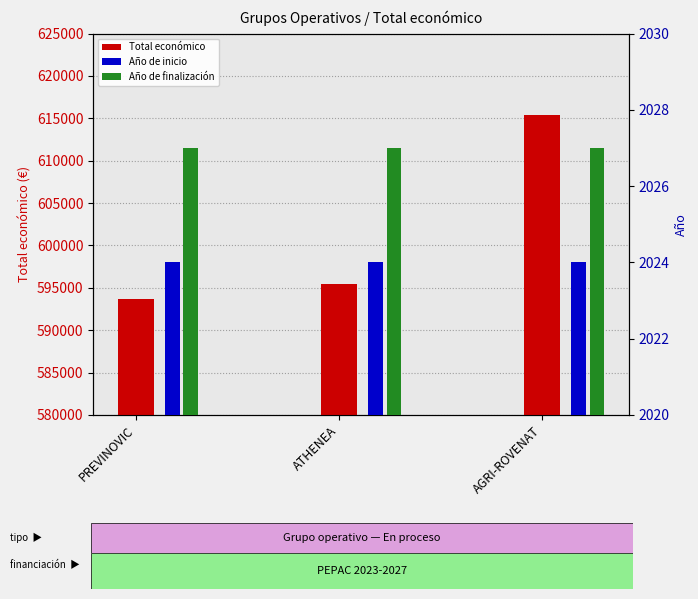

Is it true that Año de inicio equals 2024 at AGRI-ROVENAT?

True